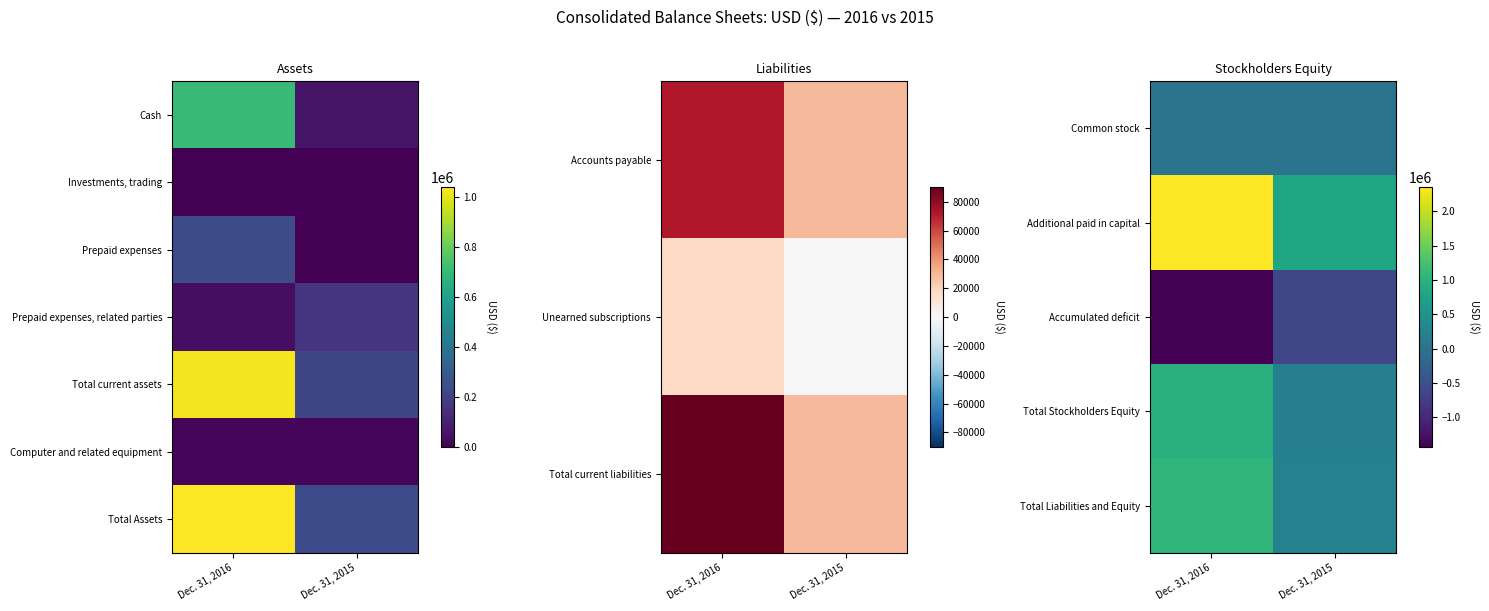

Read the Accumulated deficit value at Dec. 31, 2016.

-1432844